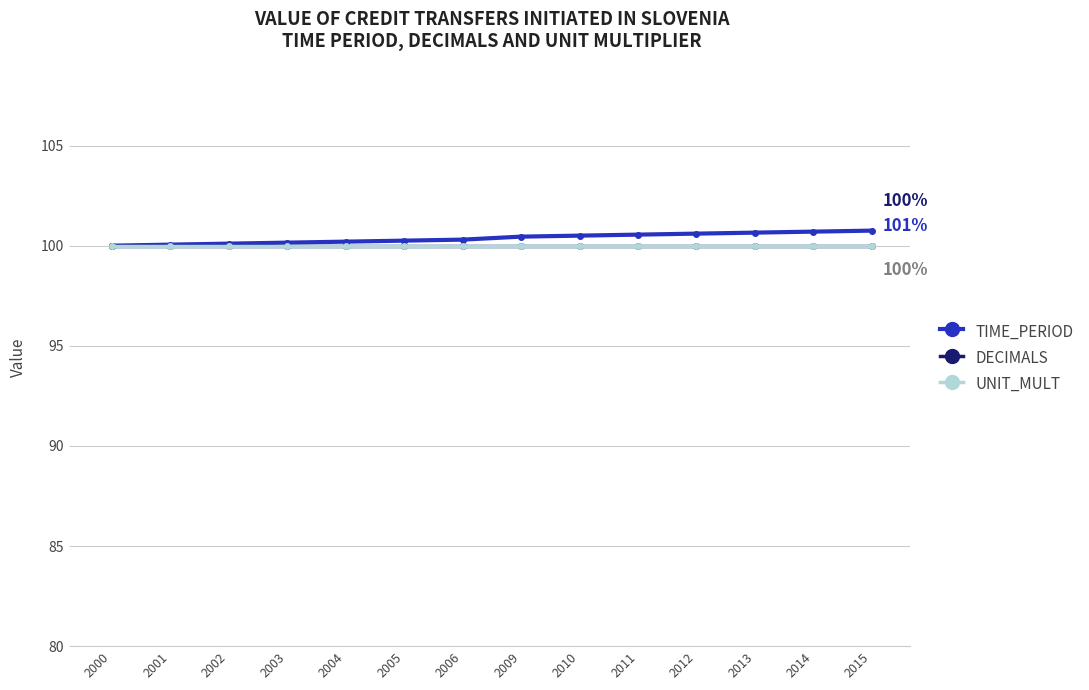

Does the chart have visible grid lines?

Yes